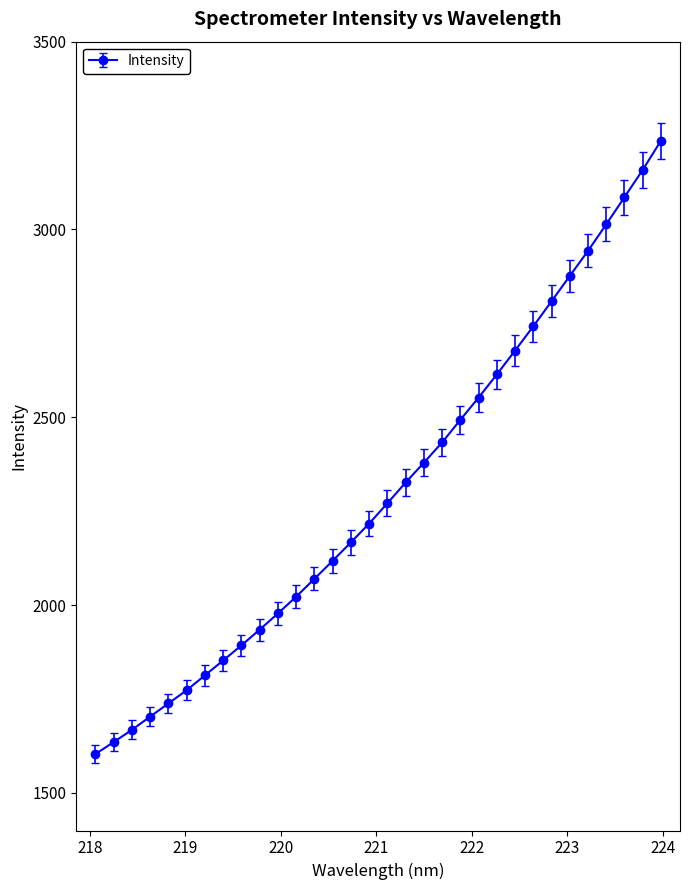

What is the average value?

2306.3